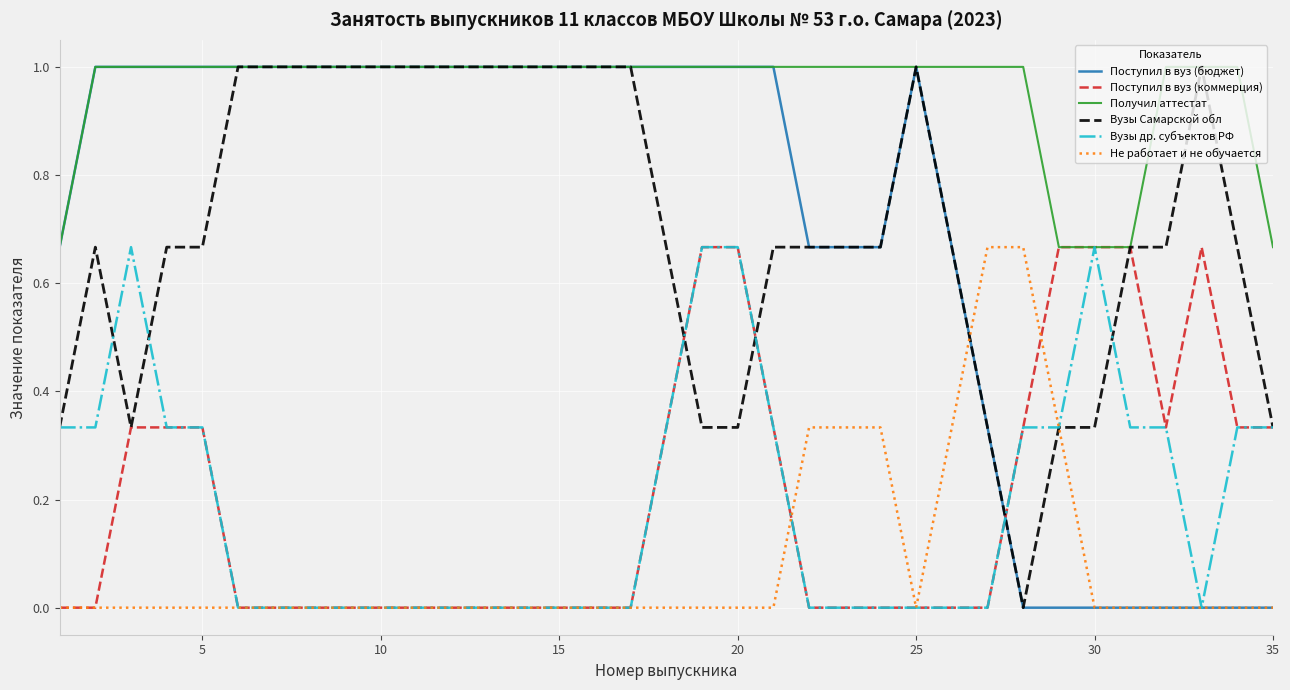

Which series has the largest total across all categories?

Получил аттестат